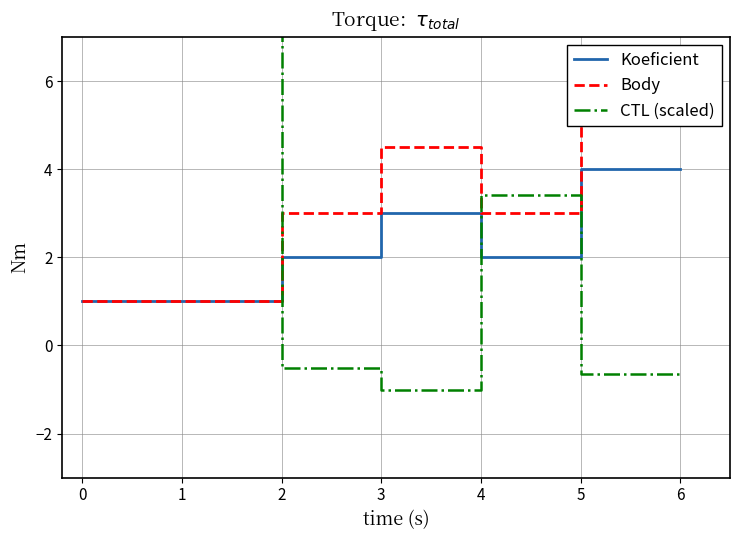

Reading left to right, transcribe all the data shown in this chart.

Koeficient: 0=1.0	1=1.0	2=2.0	3=3.0	4=2.0	5=4.0	6=4.0
Body: 0=1.0	1=1.0	2=3.0	3=4.5	4=3.0	5=6.0	6=6.0
CTL (scaled): 0=174.9	1=175.0	2=-0.5	3=-1.0	4=3.4	5=-0.6	6=-0.6